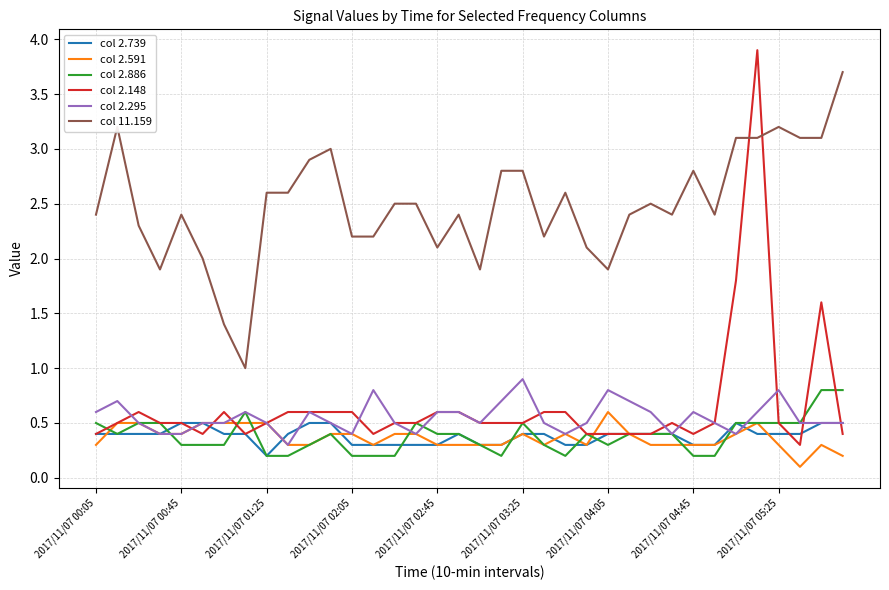

What is the difference between the maximum and minimum values in the col 11.159 series?

2.7